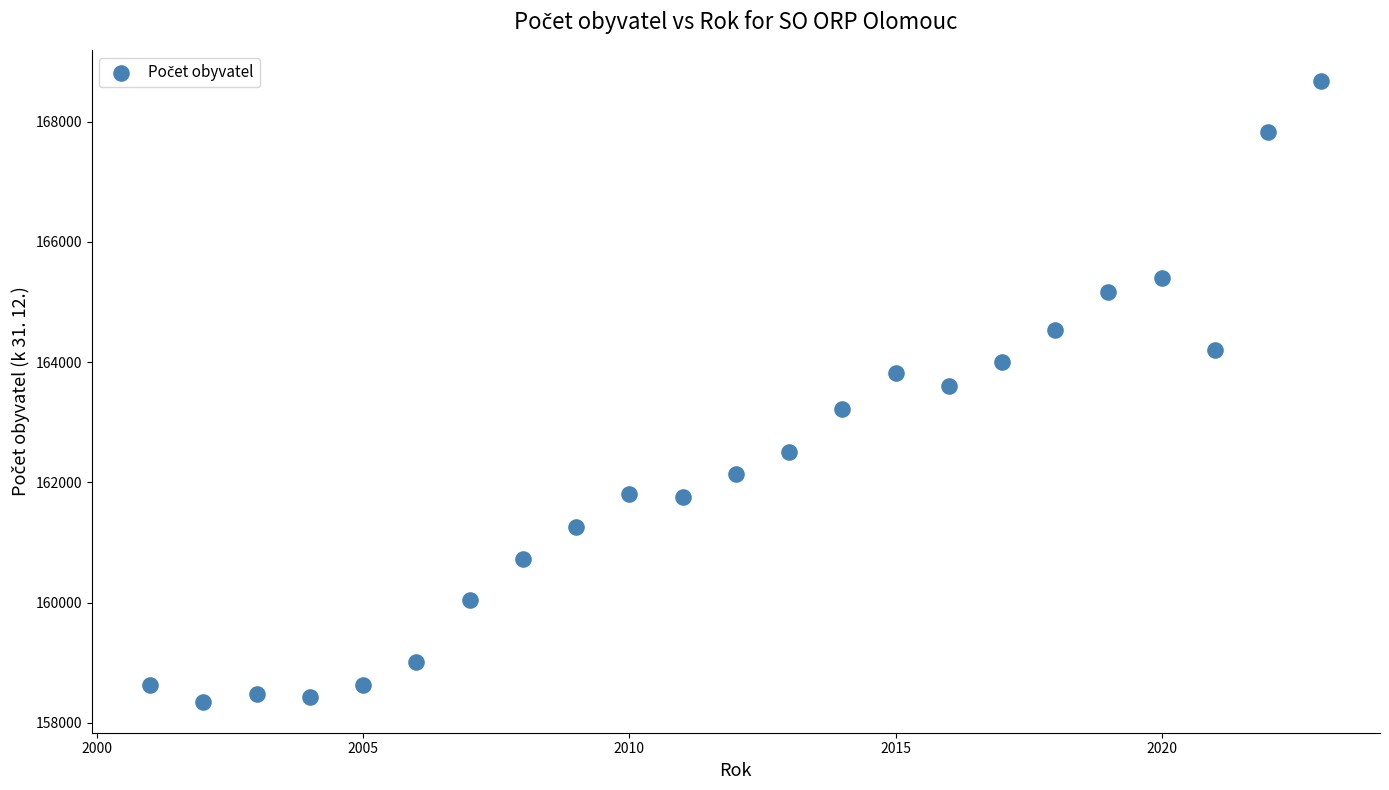

What is the range of Y values (max minus min)?

10322